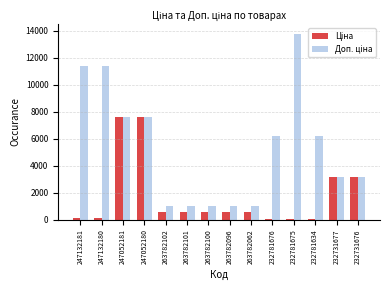

What is the total value across all series at 263782101?

1581.8